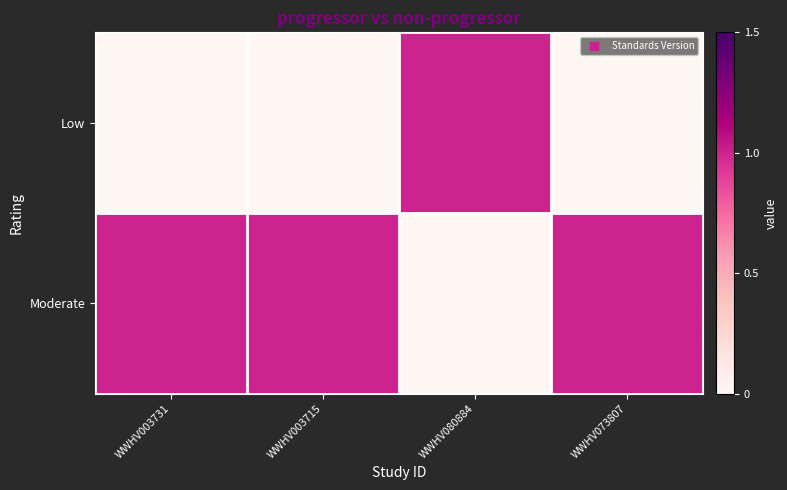

At which category does the chart reach its minimum across all series?

WWHV003731